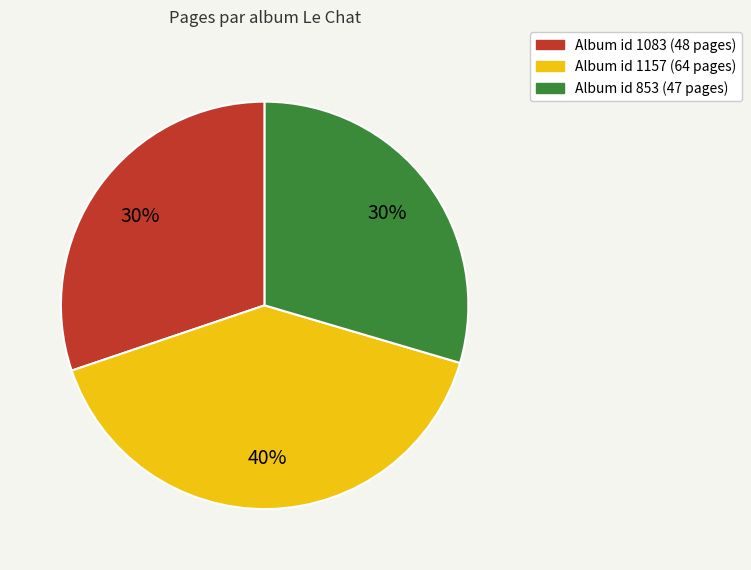

Does any single category account for the majority?

No